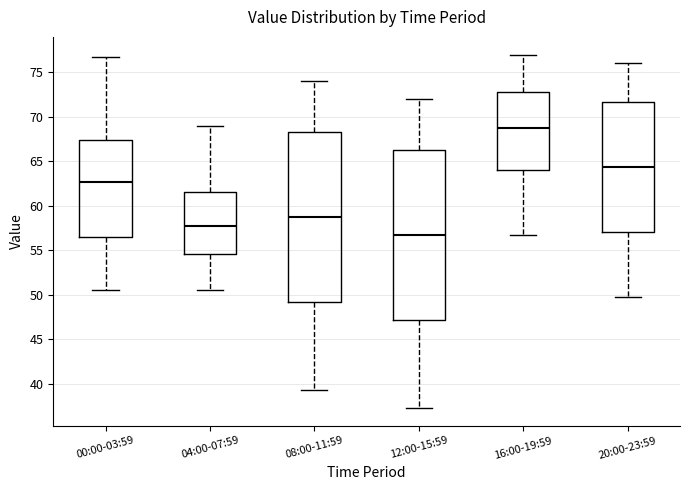

Where does the lower whisker of the box for 20:00-23:59 end on the y-axis? The values are not printed on the chart, so give them approximately, as read against the axis.

50.0